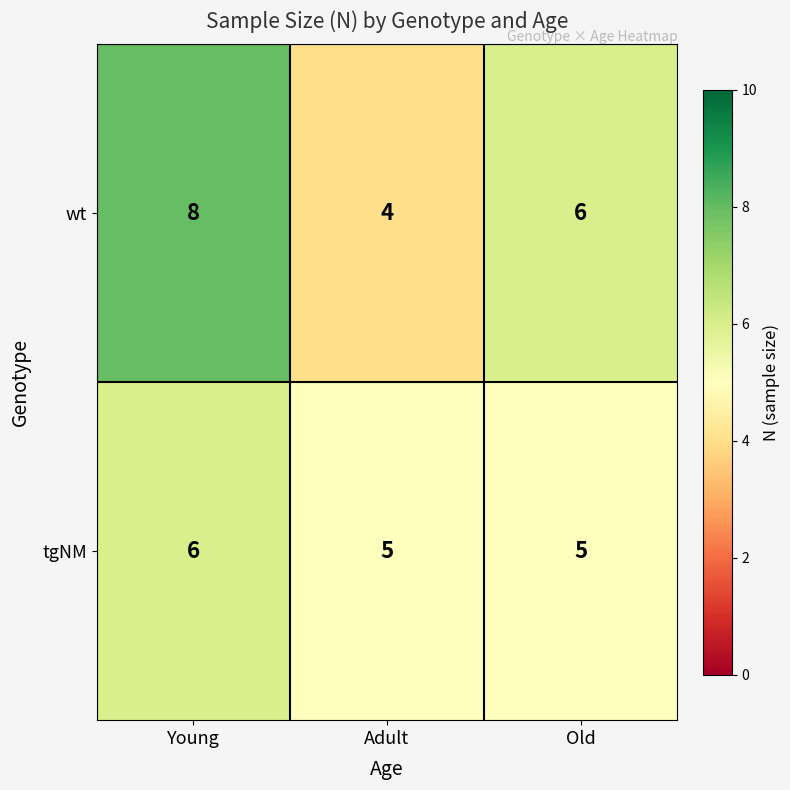

Reading left to right, what are all the values shown in this chart?

wt: Young=8	Adult=4	Old=6
tgNM: Young=6	Adult=5	Old=5